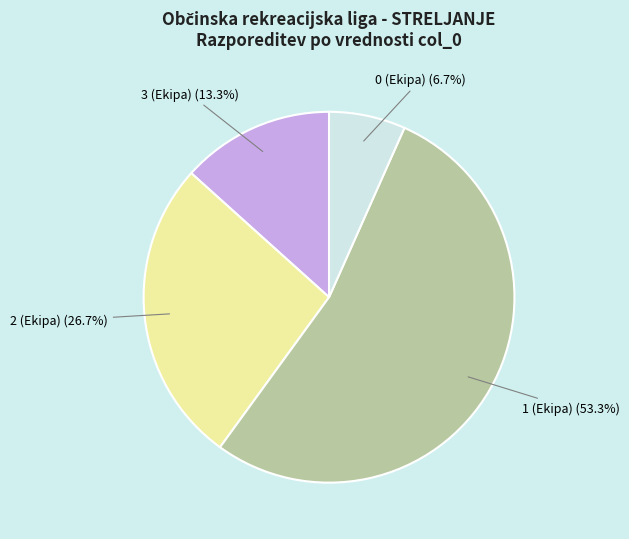

Do 1 (Ekipa) and 2 (Ekipa) together represent more than half of the pie?

Yes